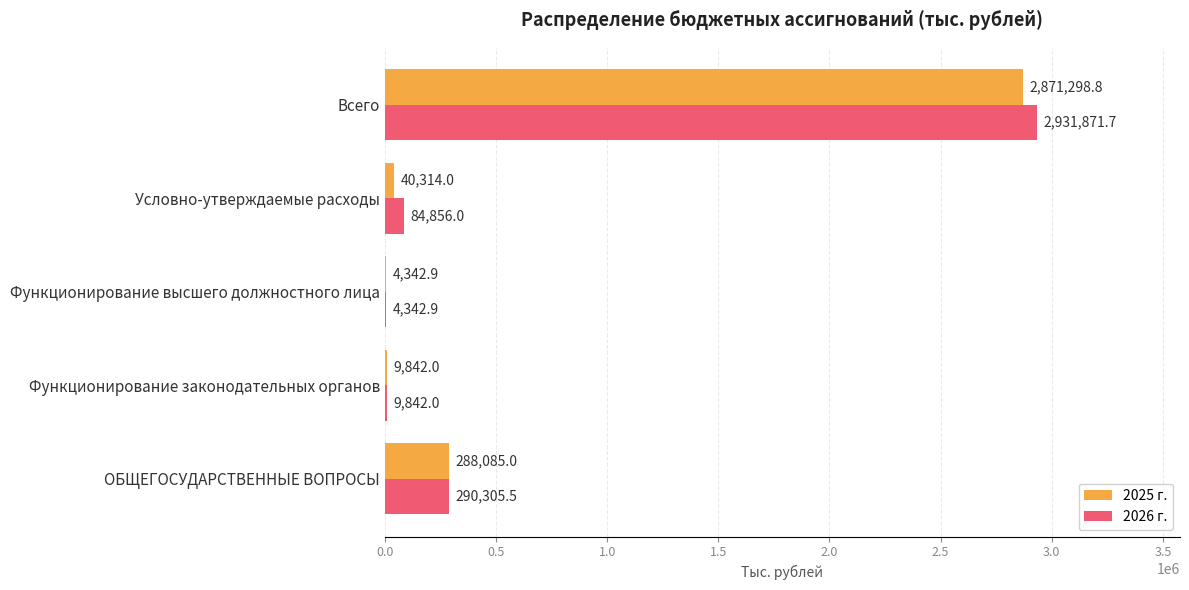

Between Функционирование законодательных органов and Всего, which series saw the biggest shift?

2026 г.